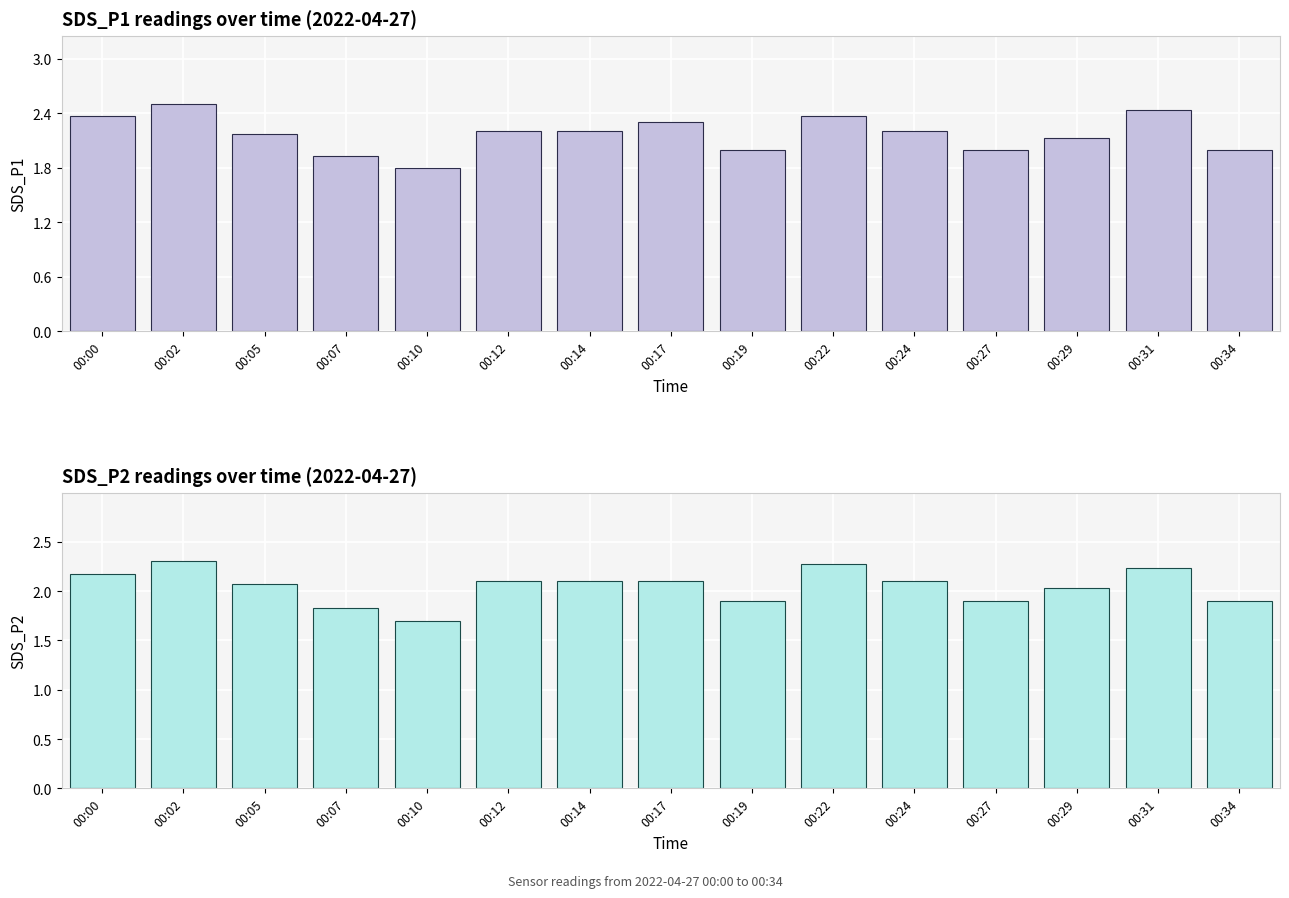

The value of SDS_P1 at 00:10 is 1.8. True or false?

True